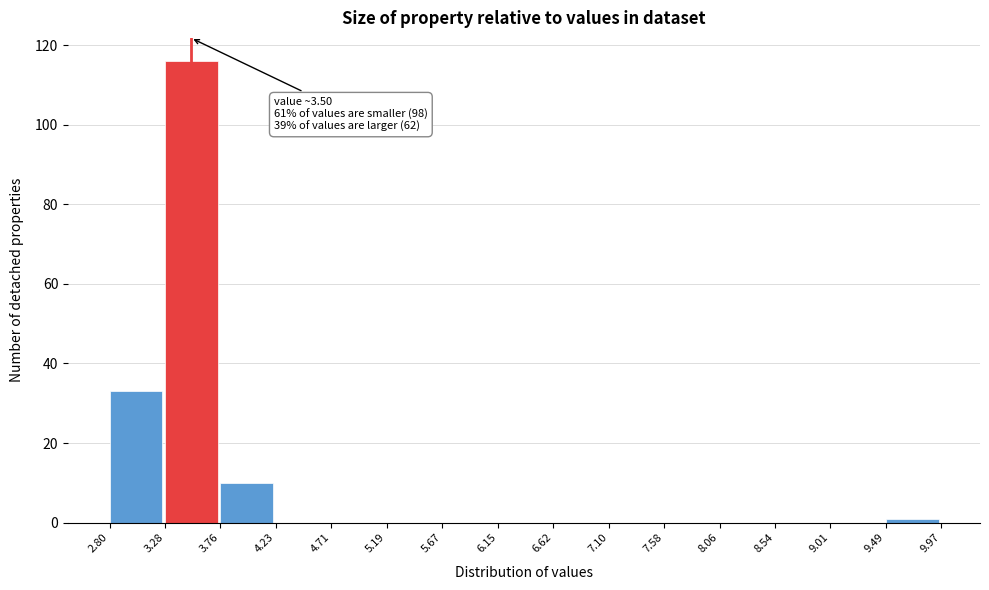

Over which range of the x-axis is the bar tallest?

3.28 to 3.76